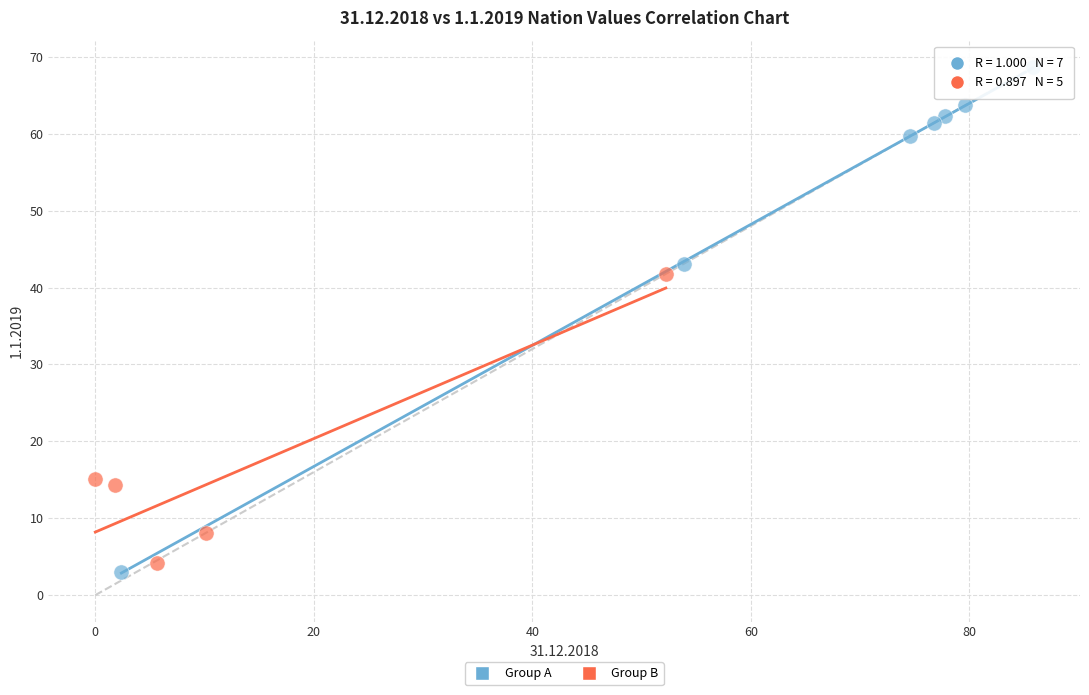

Which series reaches the maximum Y coordinate?

Group A